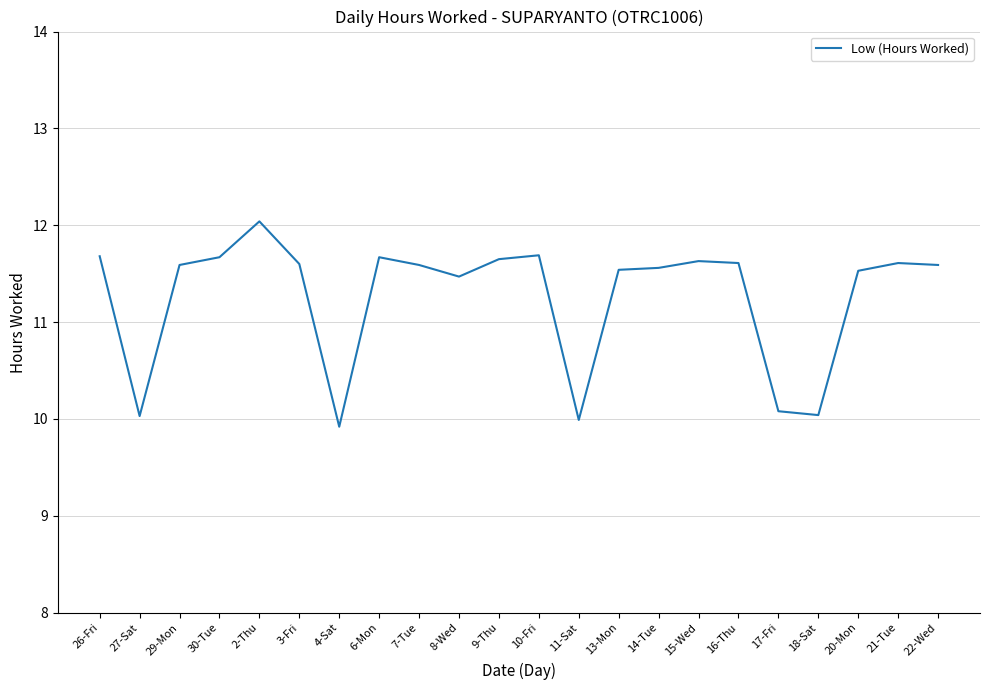

What is the difference between the maximum and minimum values?

2.1